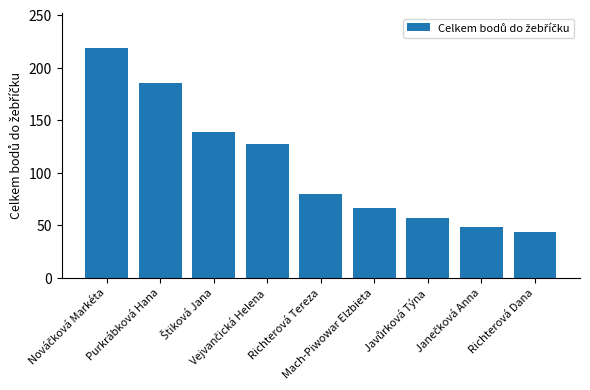

What is the value of the 3rd bar from the left?

139